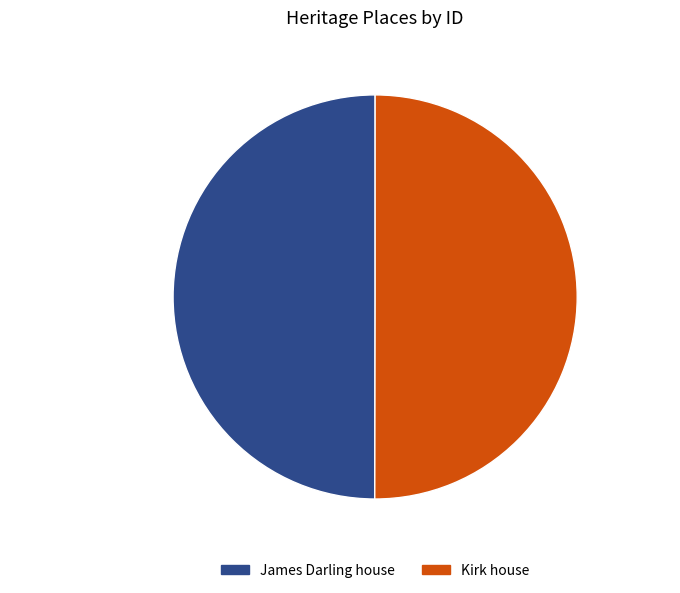

Approximately how many times larger is the value at Kirk house 50% compared to James Darling house 50%?

1.0